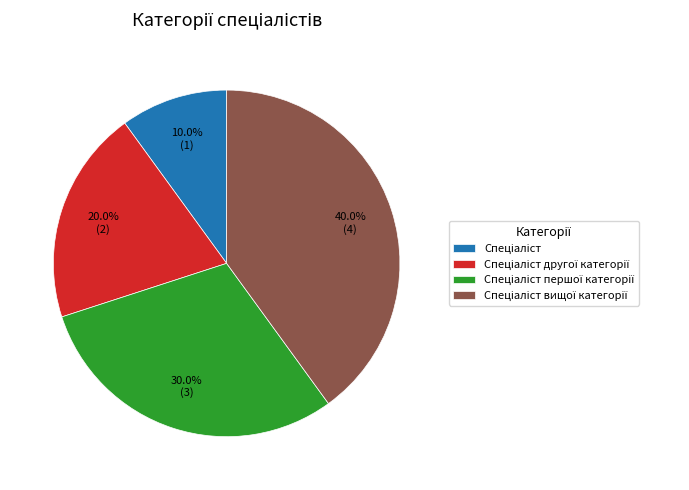

Is there a majority slice in this chart?

No